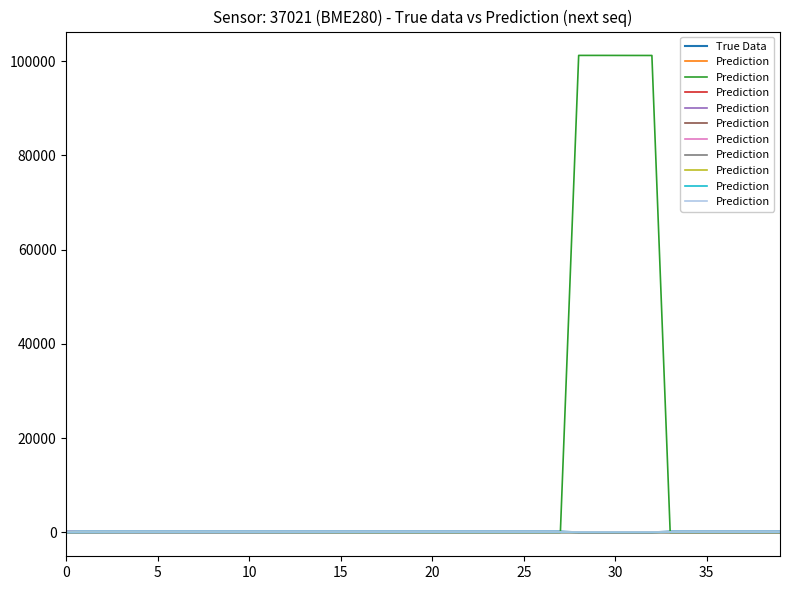

At how many categories does at least one series exceed 10?

40